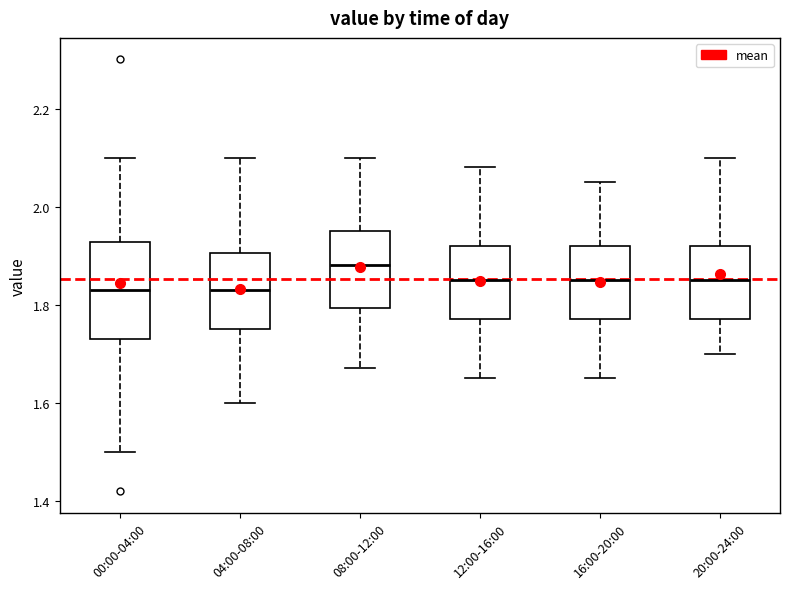

Reading left to right, transcribe this box plot: for each box, give where its median line is, the range the box spans, and where its two whiskers end, as read against the y-axis. The values are not printed on the chart, so give them approximately, as read against the axis.

00:00-04:00: median 1.84, box 1.74 to 1.92, whiskers 1.50 to 2.10
04:00-08:00: median 1.84, box 1.76 to 1.90, whiskers 1.60 to 2.10
08:00-12:00: median 1.88, box 1.80 to 1.96, whiskers 1.68 to 2.10
12:00-16:00: median 1.86, box 1.78 to 1.92, whiskers 1.66 to 2.08
16:00-20:00: median 1.86, box 1.78 to 1.92, whiskers 1.66 to 2.06
20:00-24:00: median 1.86, box 1.78 to 1.92, whiskers 1.70 to 2.10